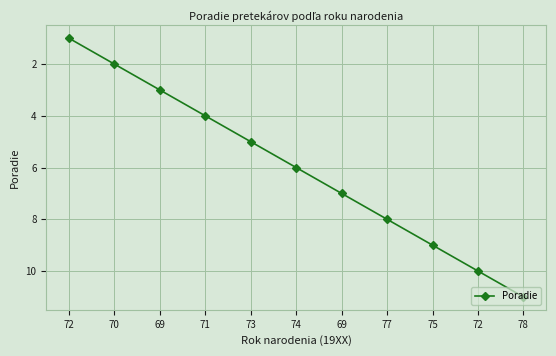

How many lines are shown in the chart?

1